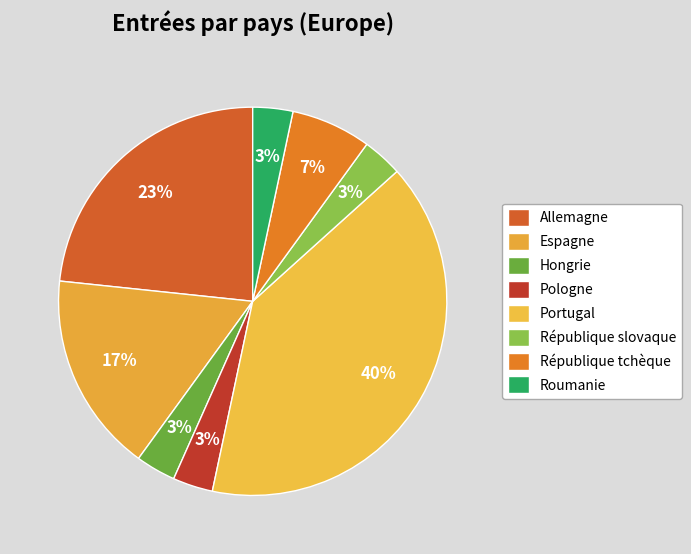

Which category has the smallest portion of the pie?

Hongrie